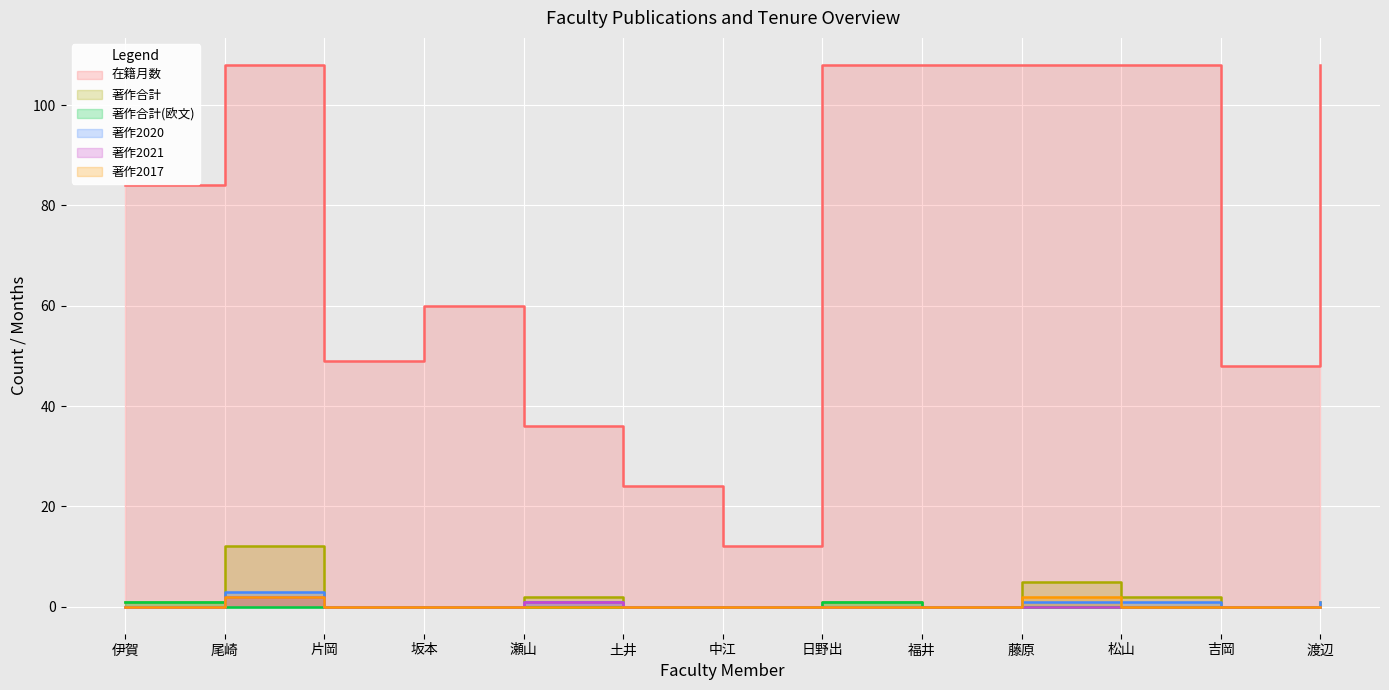

Which series changed the most between 片岡 and 吉岡?

在籍月数